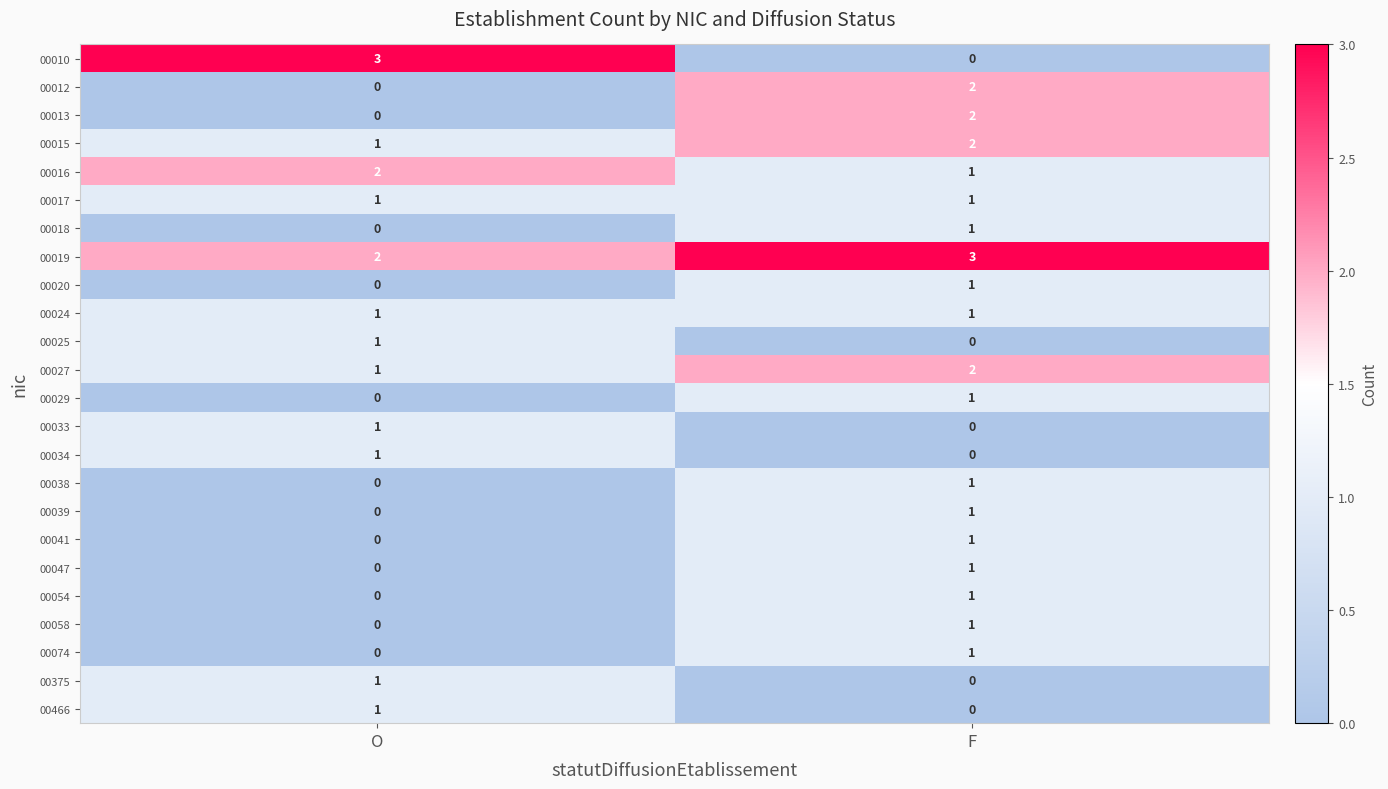

At which label is 00054 closest to 0?

O